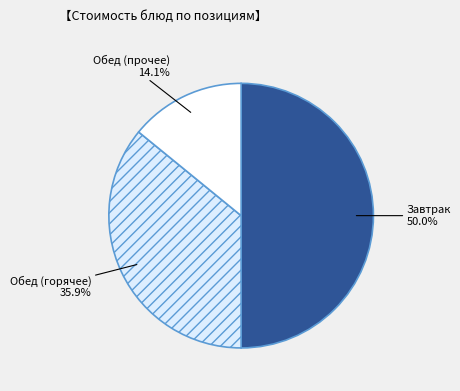

Is Обед (прочее) the majority of the pie?

No